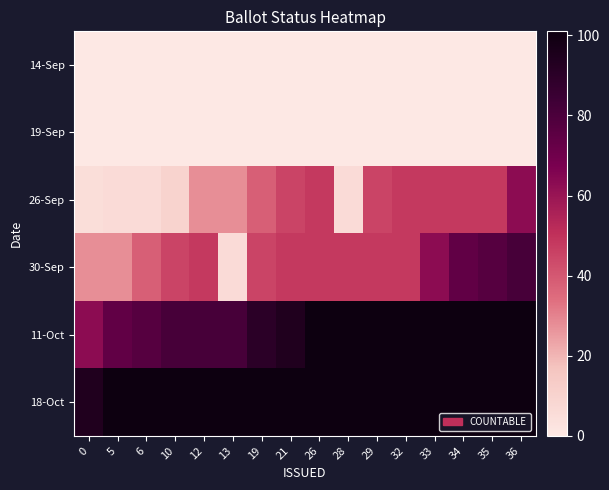

Between 29 and 13, which is larger?

29